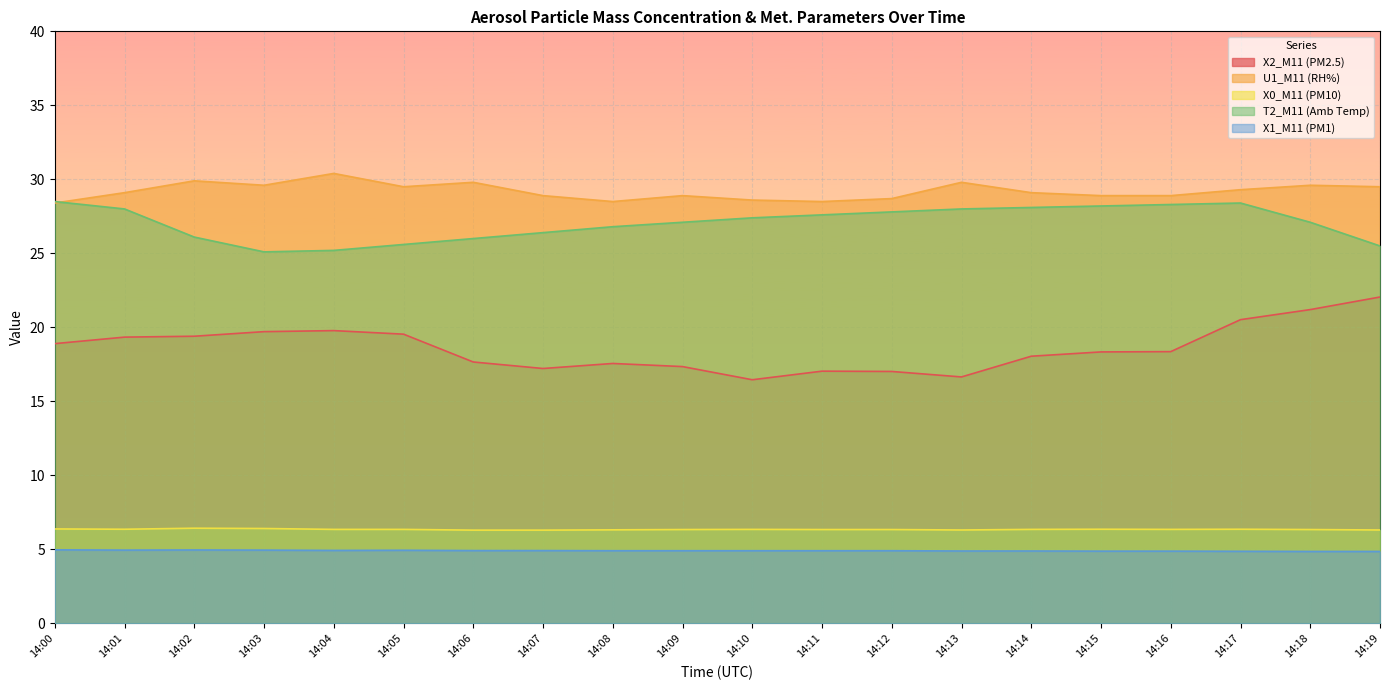

What is the difference between the maximum and minimum values in the U1_M11 (RH%) series?

2.0